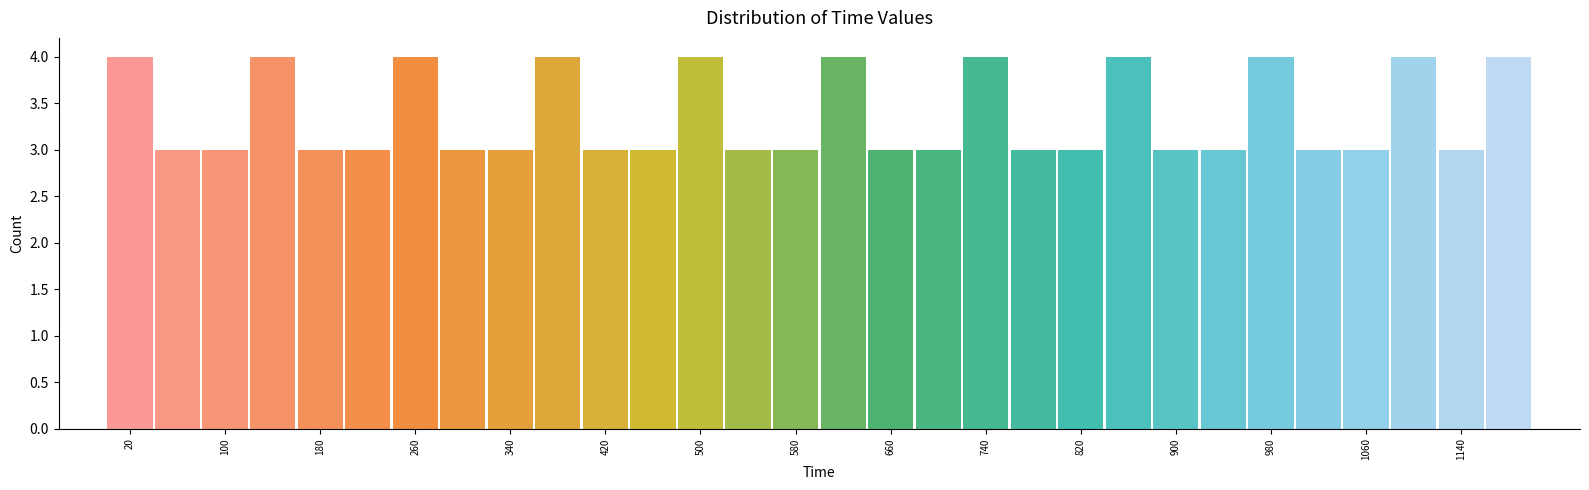

What is the height of the bar covering 1040 to 1080 on the x-axis? The values are not printed on the chart, so give them approximately, as read against the axis.

3